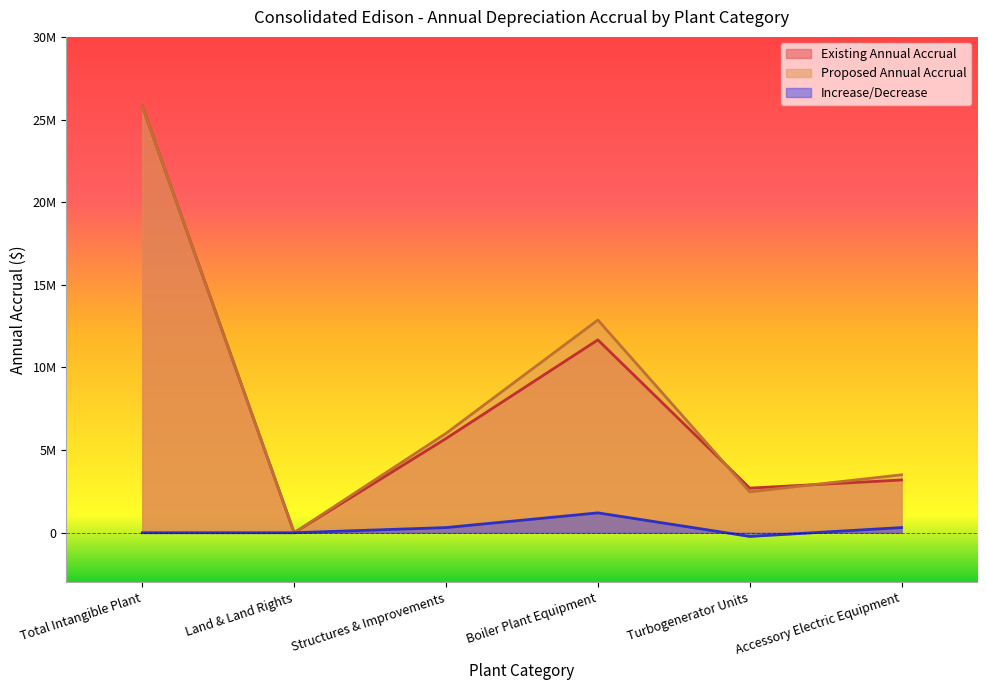

What is the label of the 2nd point from the right?

Turbogenerator Units